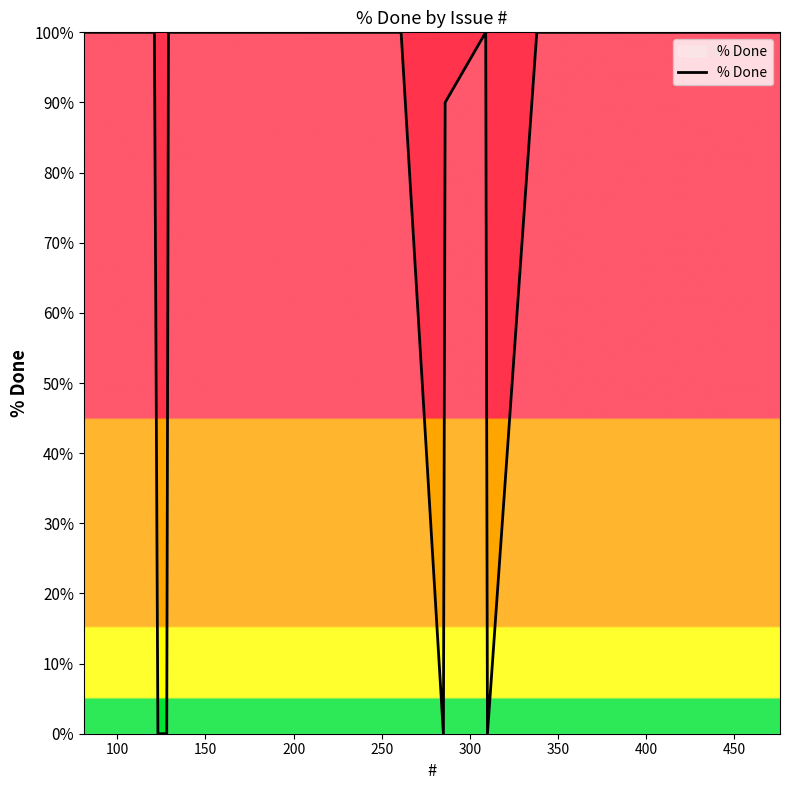

What is the greatest value displayed?

100